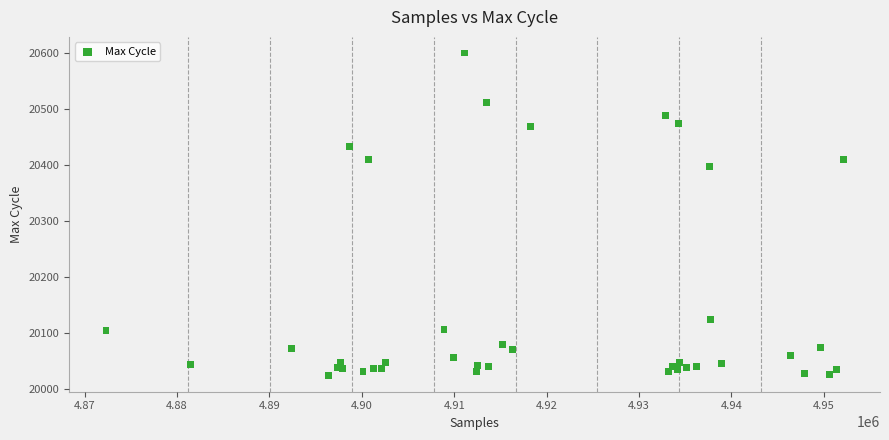

What Y value in the scatter plot is closest to 20312?

20397